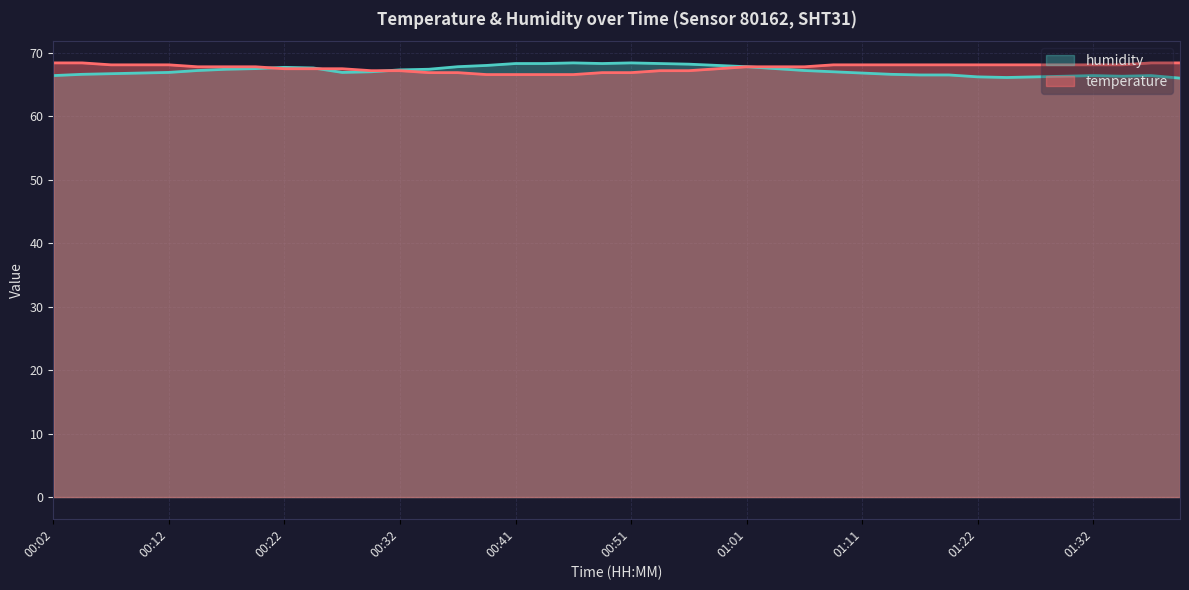

Which series has the largest total across all categories?

temperature